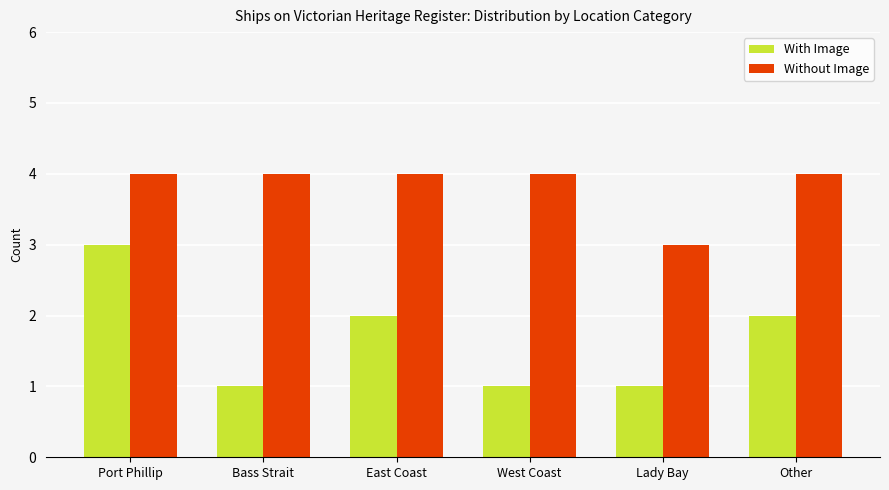

Rank the series at Bass Strait from highest to lowest value.

Without Image, With Image